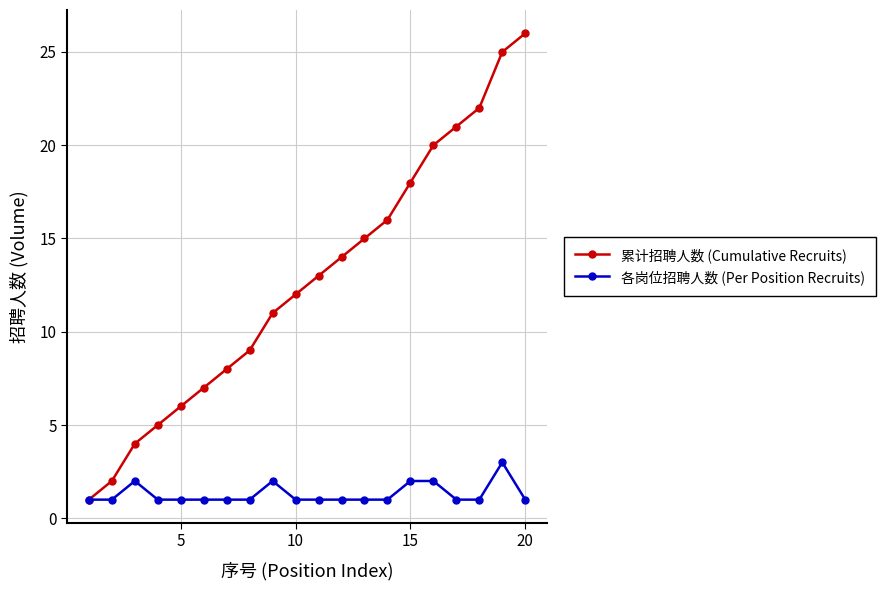

Rank the series by their average value, from highest to lowest.

累计招聘人数 (Cumulative Recruits), 各岗位招聘人数 (Per Position Recruits)